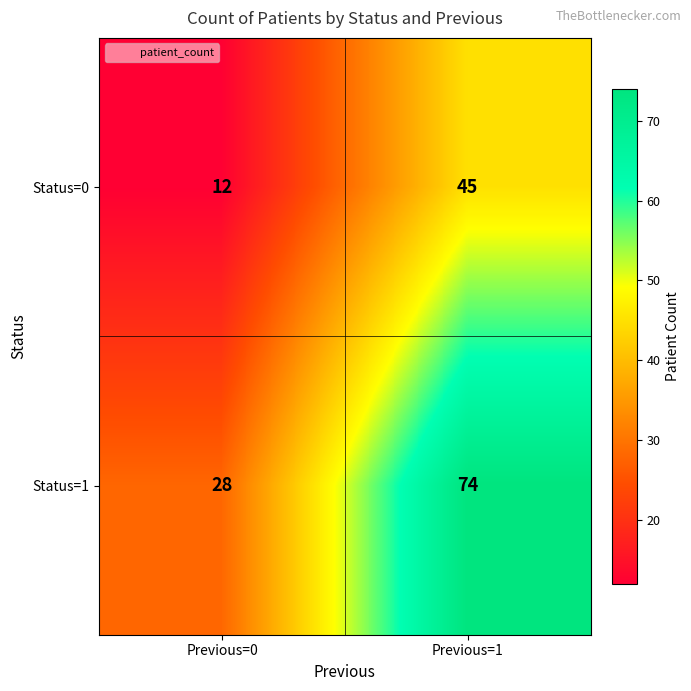

What is the sum of all Status=0 values?

57